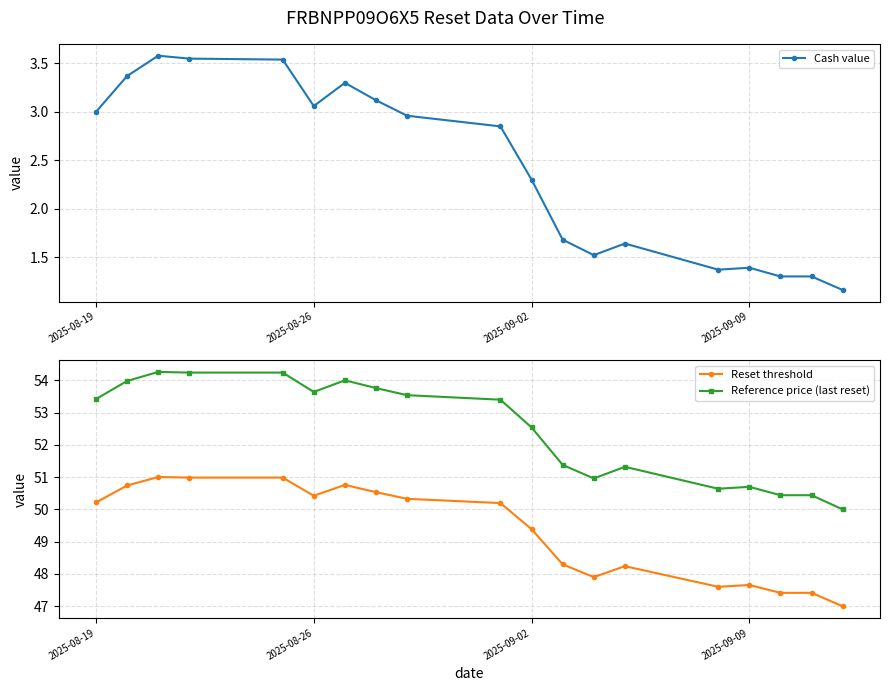

In Reference price (last reset), how many points are higher than both neighbors (excluding endpoints)?

4